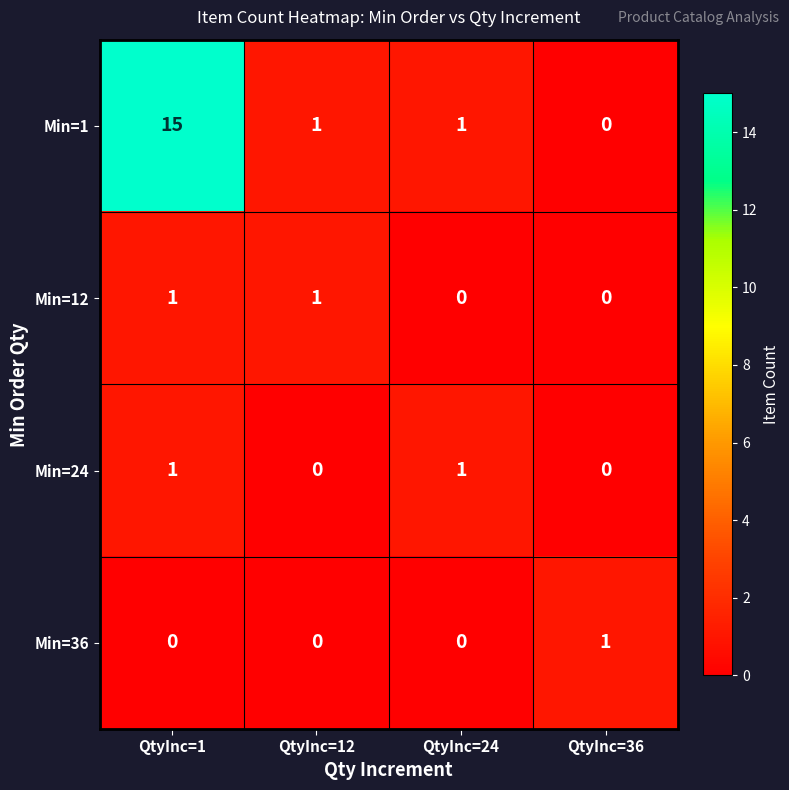

What is the total value across all series at QtyInc=24?

2